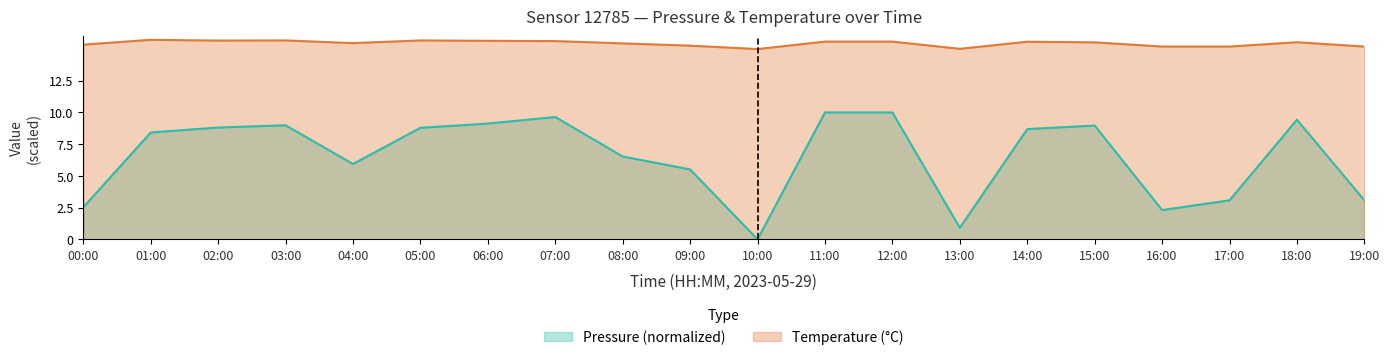

How many categories are shown in the chart?

20